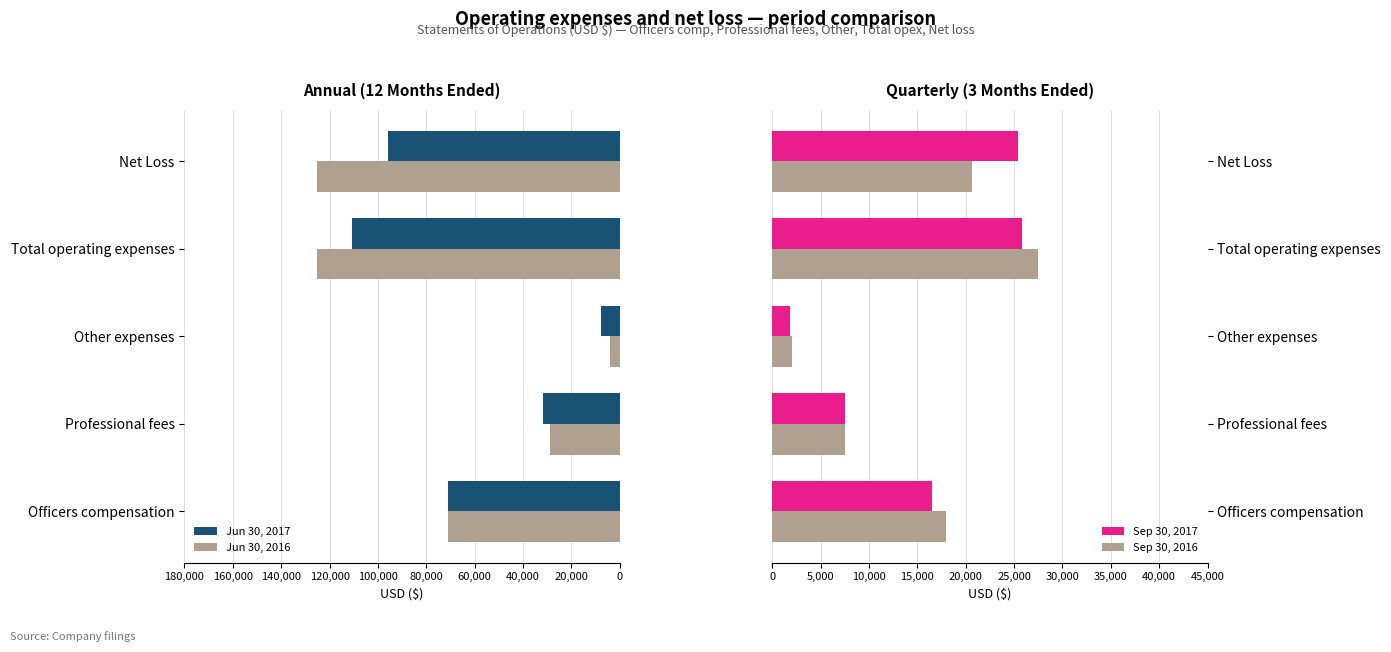

Count the number of categories in the chart.

5